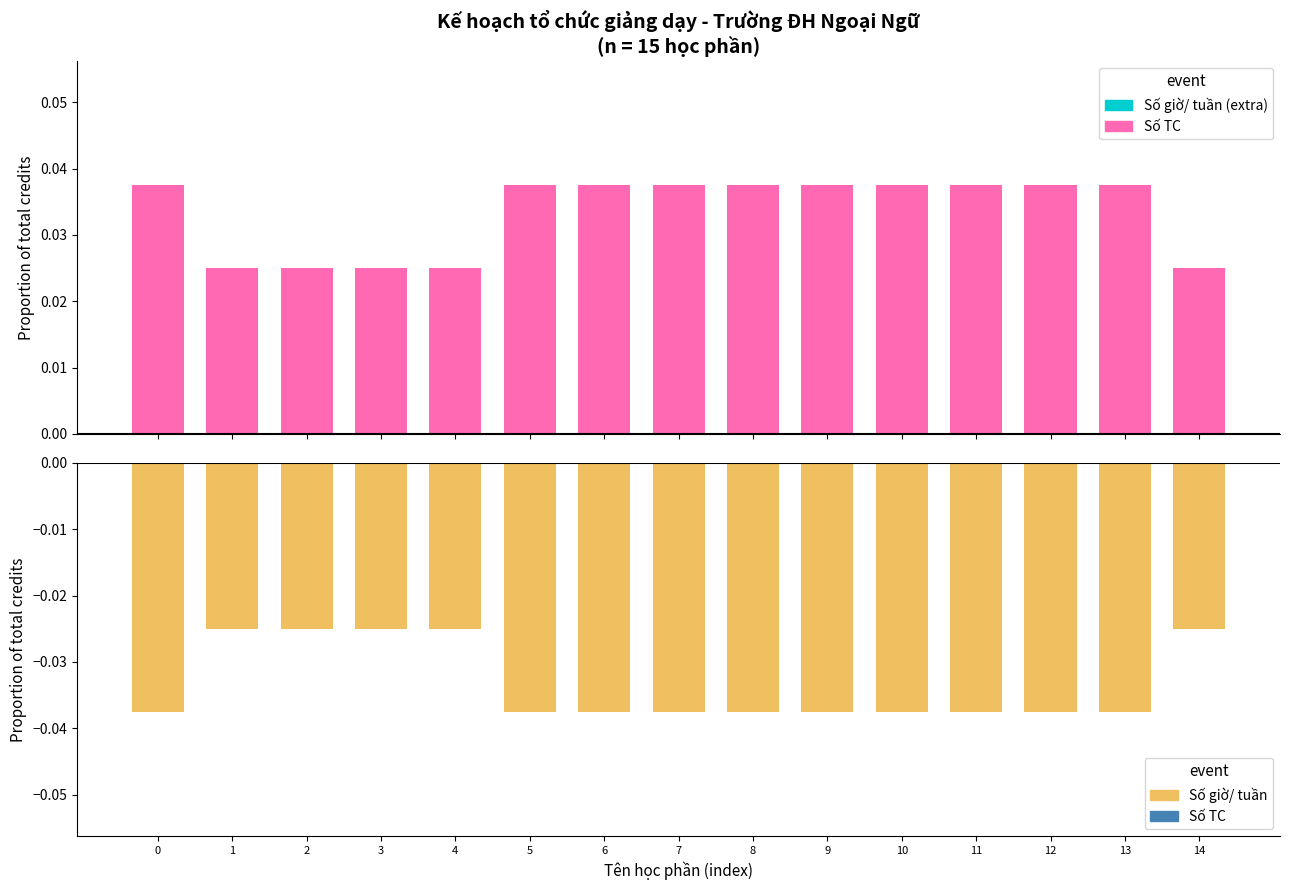

At which category is the sum across all series the highest?

1